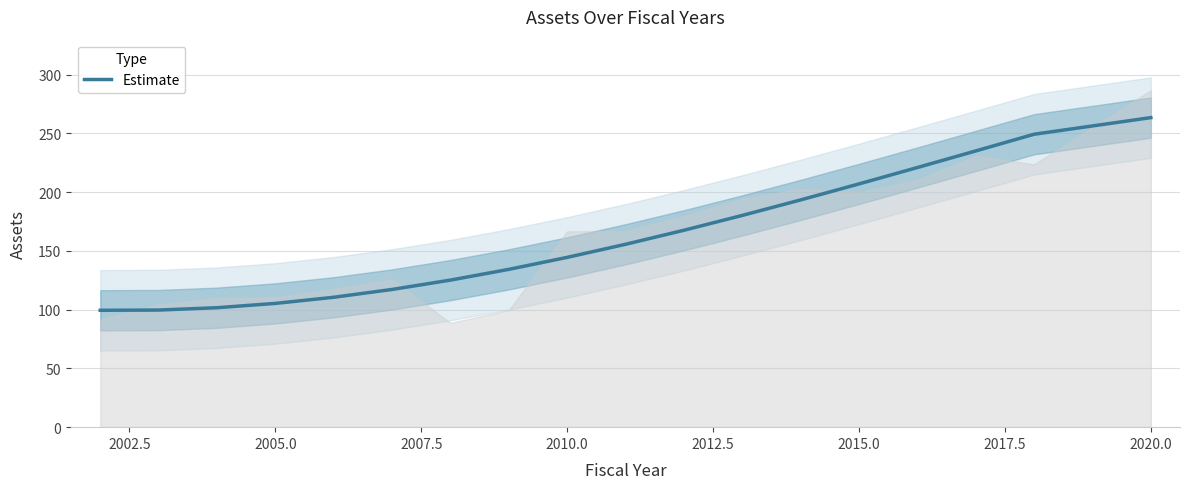

How many values are below 155?

9